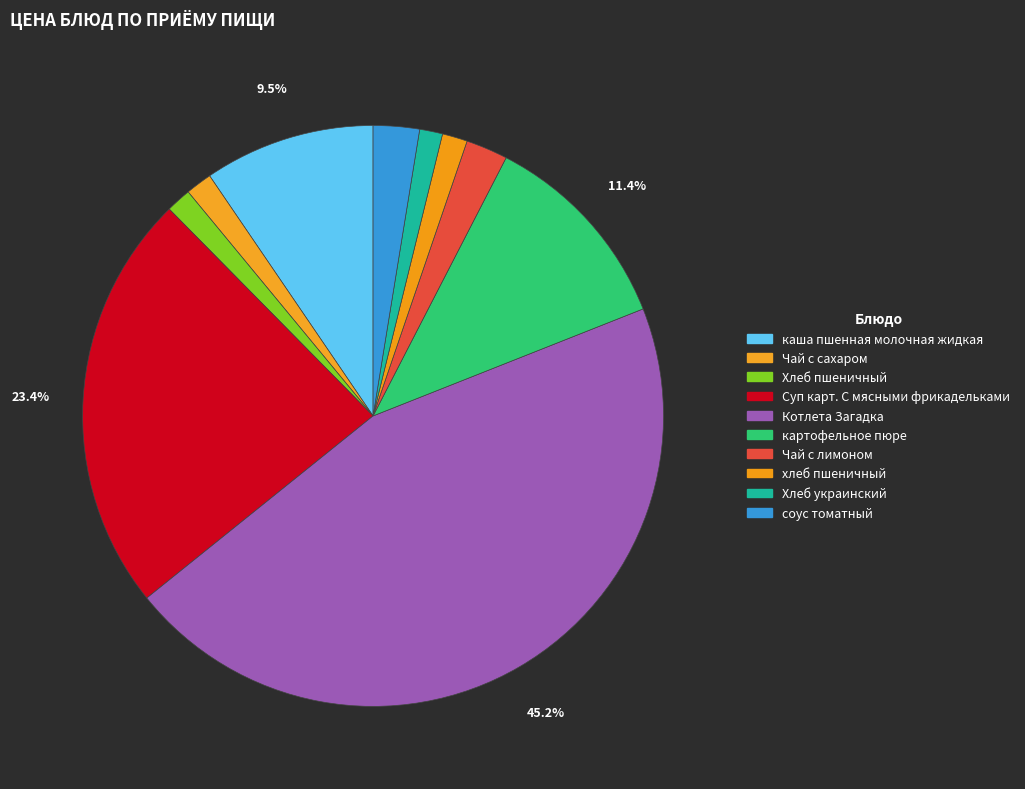

Is it true that Чай с сахаром is 16% of the pie?

False